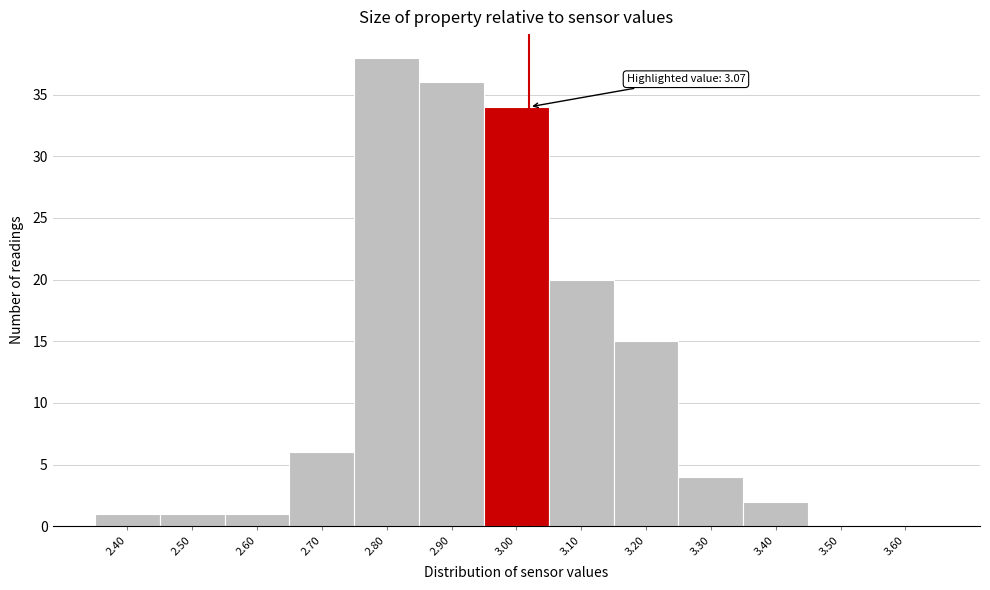

Reading right to left, extract all data points from this chart.

3.60=0	3.50=0	3.40=2	3.30=4	3.20=15	3.10=20	3.00=34	2.90=36	2.80=38	2.70=6	2.60=1	2.50=1	2.40=1